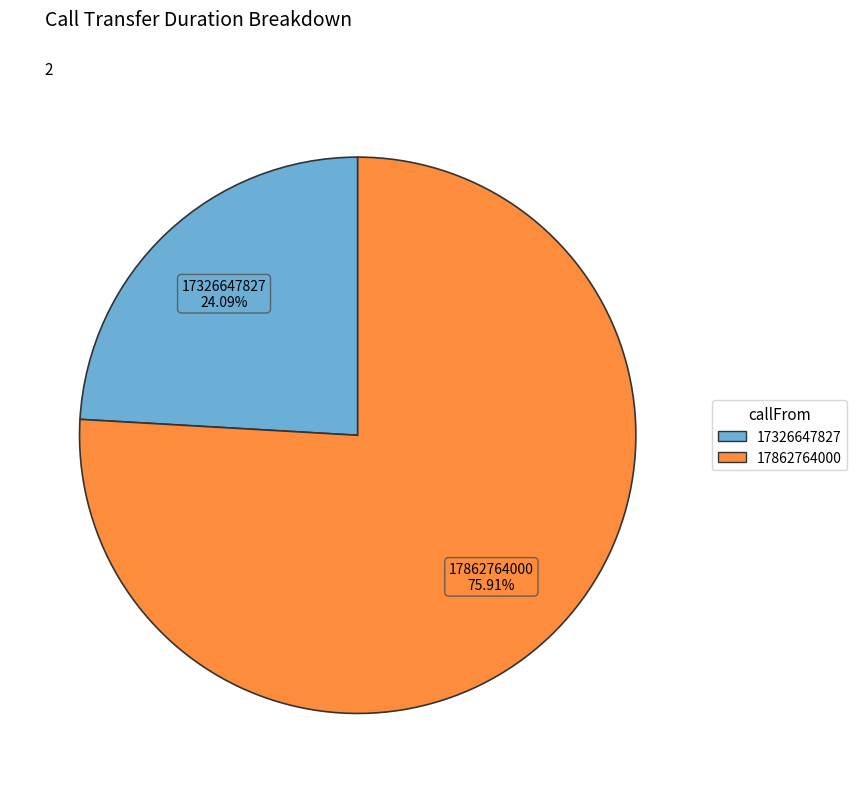

What is the ratio of the value at 17326647827 to the value at 17862764000?

0.3